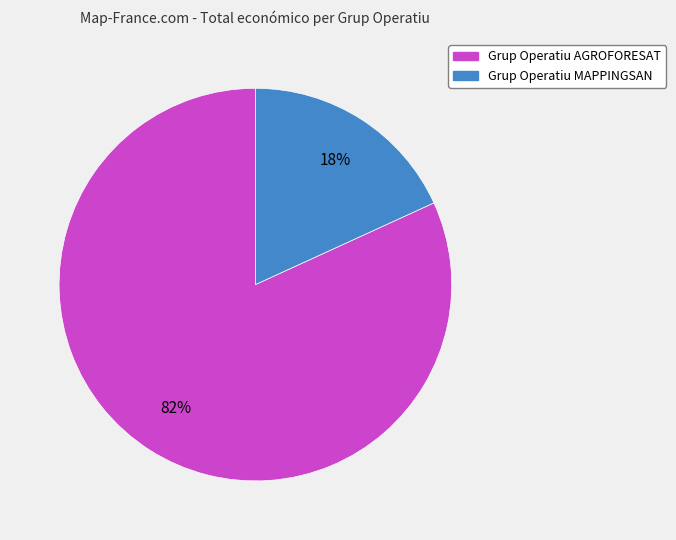

Which category has the biggest portion of the pie?

Grup Operatiu AGROFORESAT